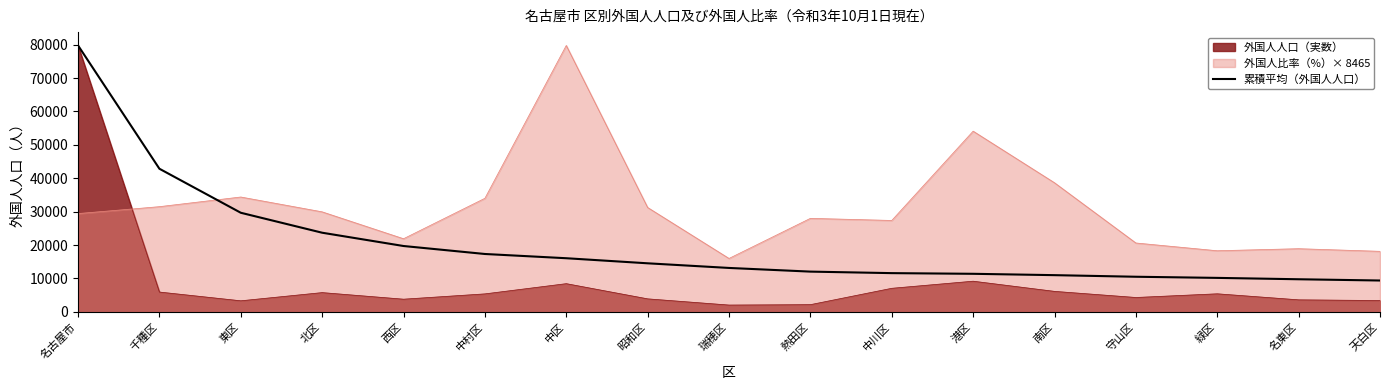

Which series has the largest range (max minus min)?

外国人人口（実数）